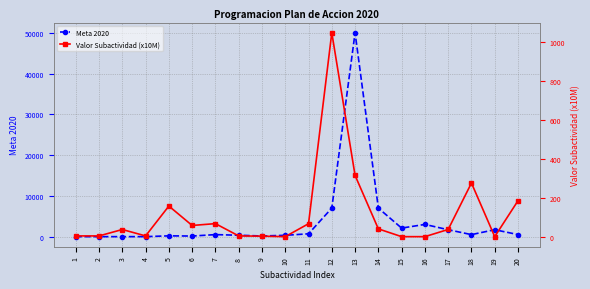

Read the Valor Subactividad (x10M) value at 14.

40.0